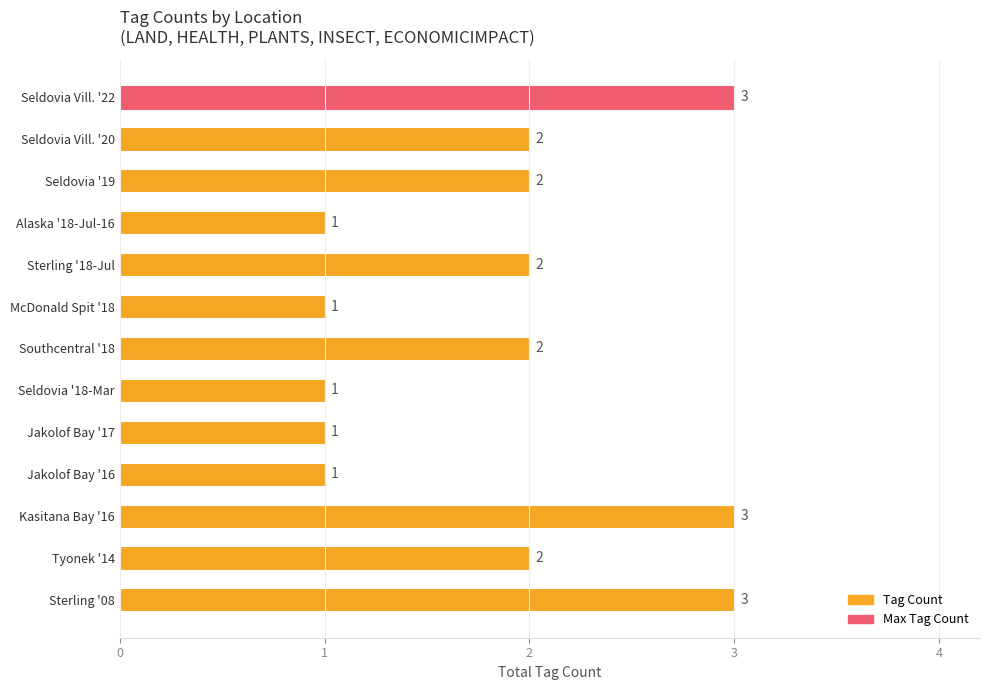

What is the minimum value shown in the chart?

1